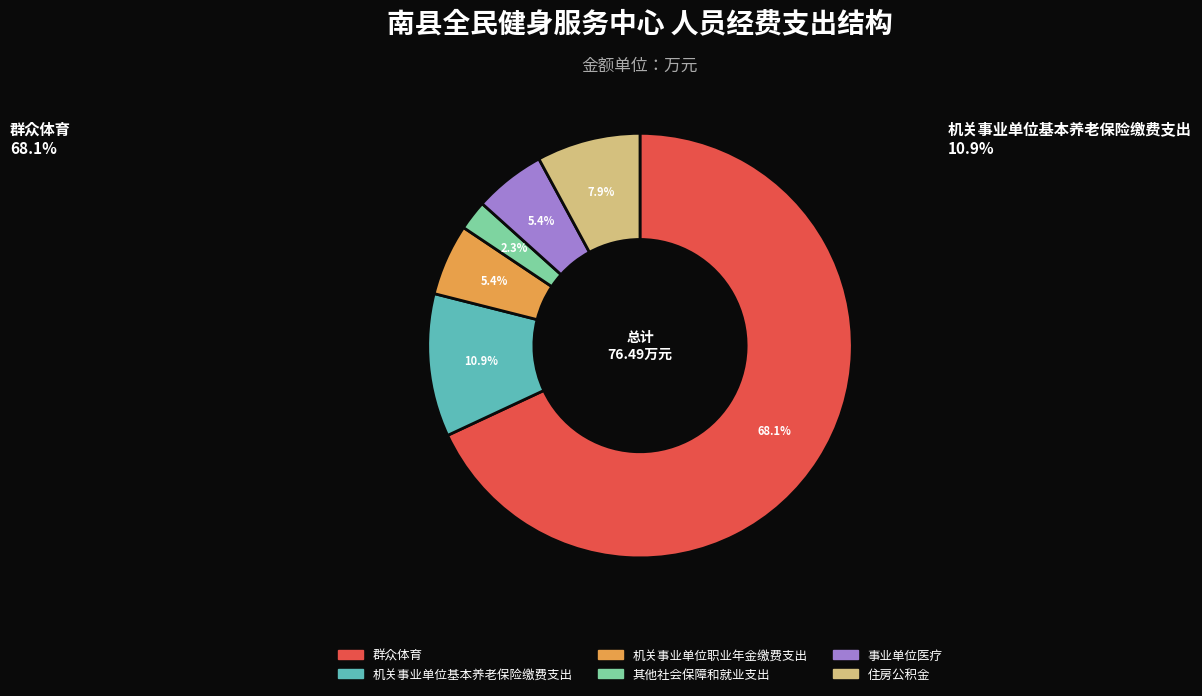

How many slices are in this pie chart?

6